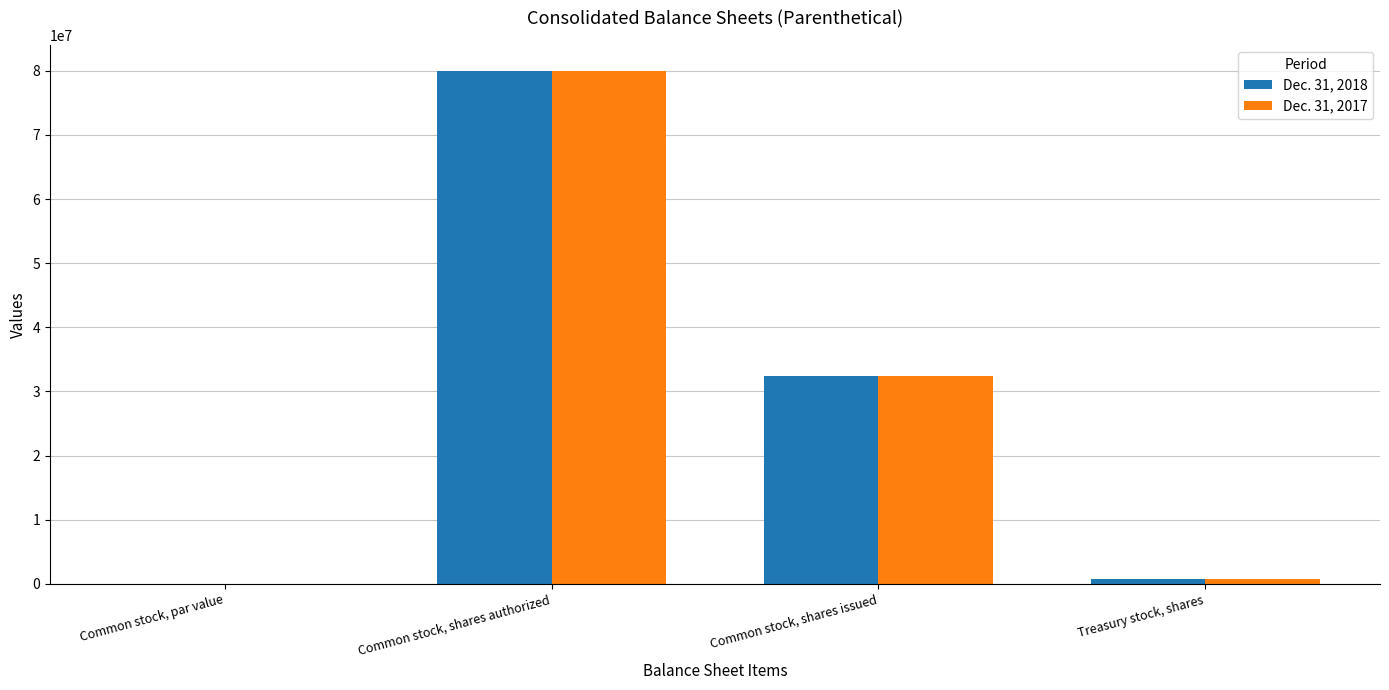

How many distinct data groups are displayed?

2